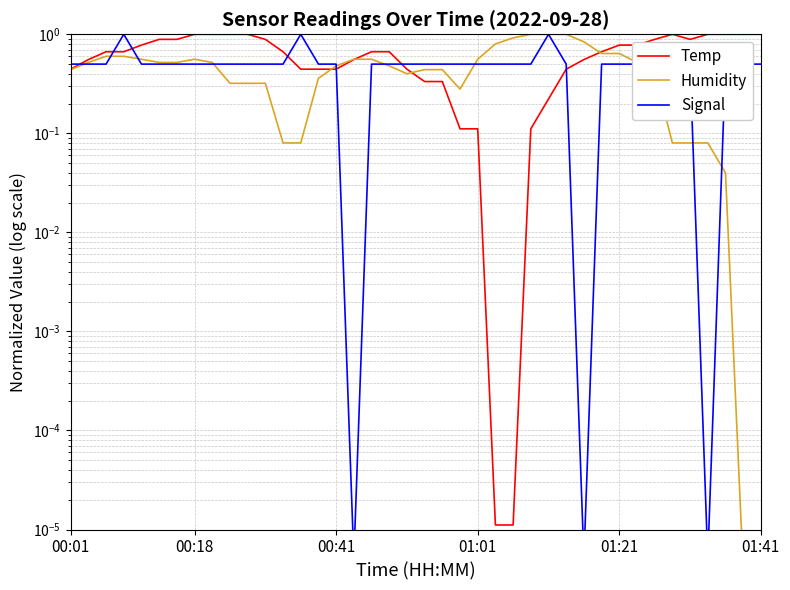

Reading left to right, list all the values displayed in this chart.

Temp: 0.4	0.6	0.7	0.7	0.8	0.9	0.9	1.0	1.0	1.0	1.0	0.9	0.7	0.4	0.4	0.4	0.6	0.7	0.7	0.4	0.3	0.3	0.1	0.1	0.0	0.0	0.1	0.2	0.4	0.6	0.7	0.8	0.8	0.9	1.0	0.9	1.0	1.0	1.0	1.0
Humidity: 0.4	0.5	0.6	0.6	0.6	0.5	0.5	0.6	0.5	0.3	0.3	0.3	0.1	0.1	0.4	0.5	0.6	0.6	0.5	0.4	0.4	0.4	0.3	0.6	0.8	0.9	1.0	1.0	1.0	0.8	0.6	0.6	0.5	0.4	0.1	0.1	0.1	0.0	0.0	0.0
Signal: 0.5	0.5	0.5	1.0	0.5	0.5	0.5	0.5	0.5	0.5	0.5	0.5	0.5	1.0	0.5	0.5	0.0	0.5	0.5	0.5	0.5	0.5	0.5	0.5	0.5	0.5	0.5	1.0	0.5	0.0	0.5	0.5	0.5	0.5	0.5	0.5	0.0	0.5	0.5	0.5